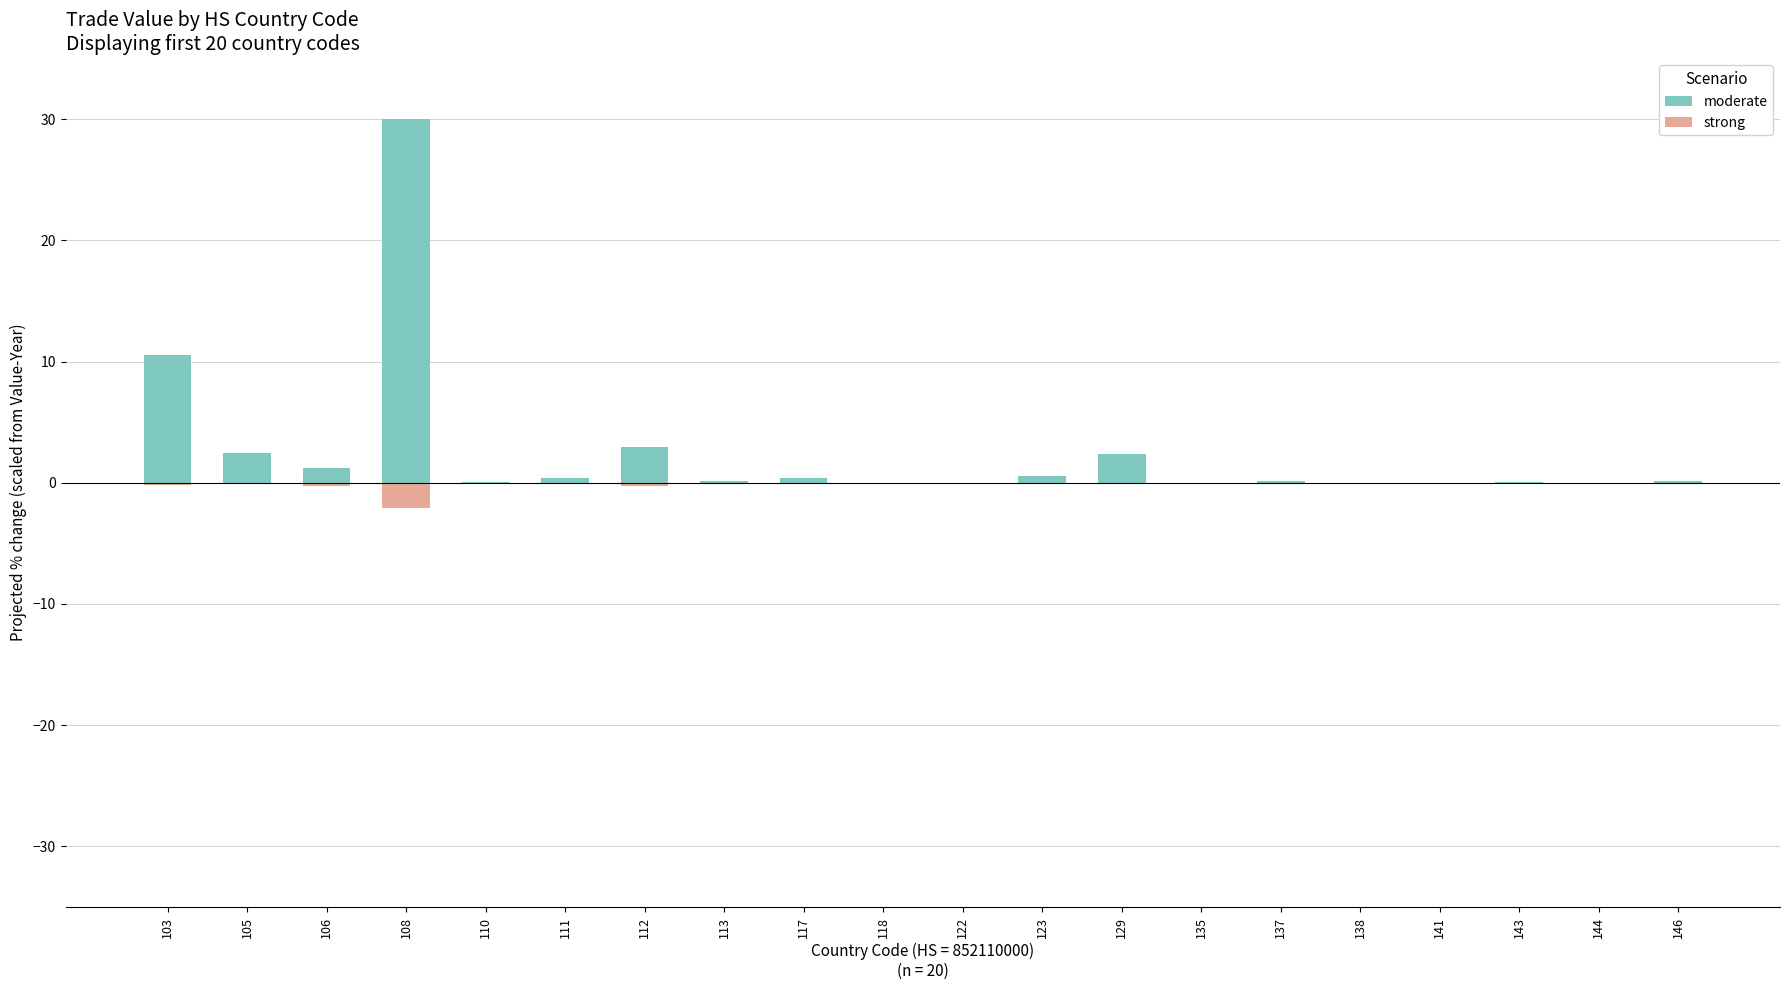

What are all the series names shown in the legend?

moderate, strong